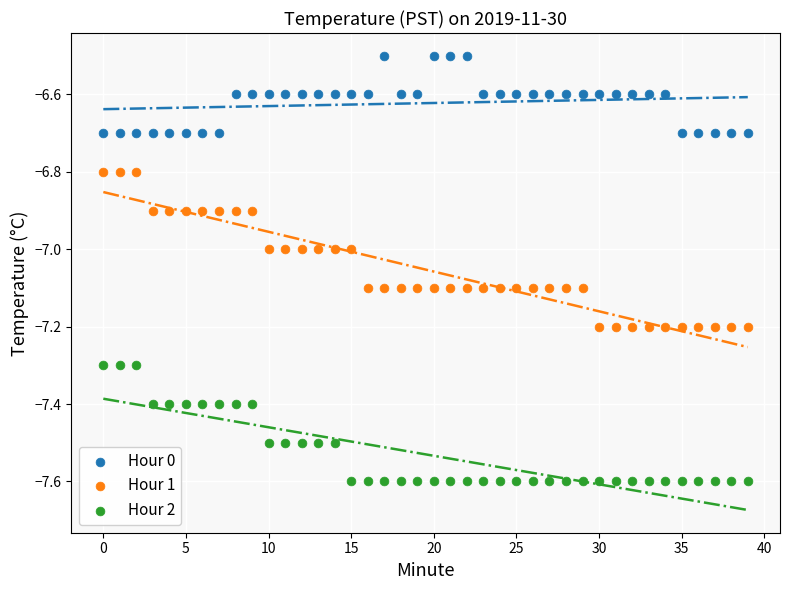

Across all data points, what is the range of Y values (max minus min)?

1.1